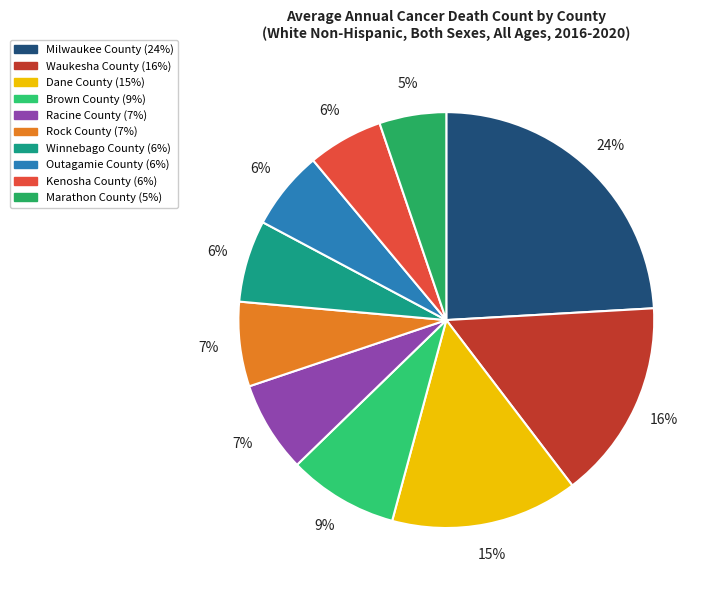

Count the number of slices in the pie.

10